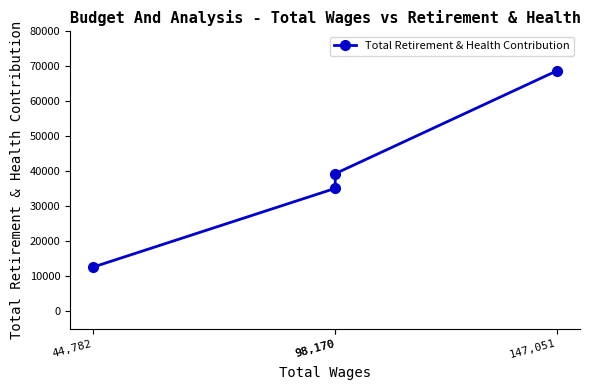

Does the chart have visible grid lines?

No